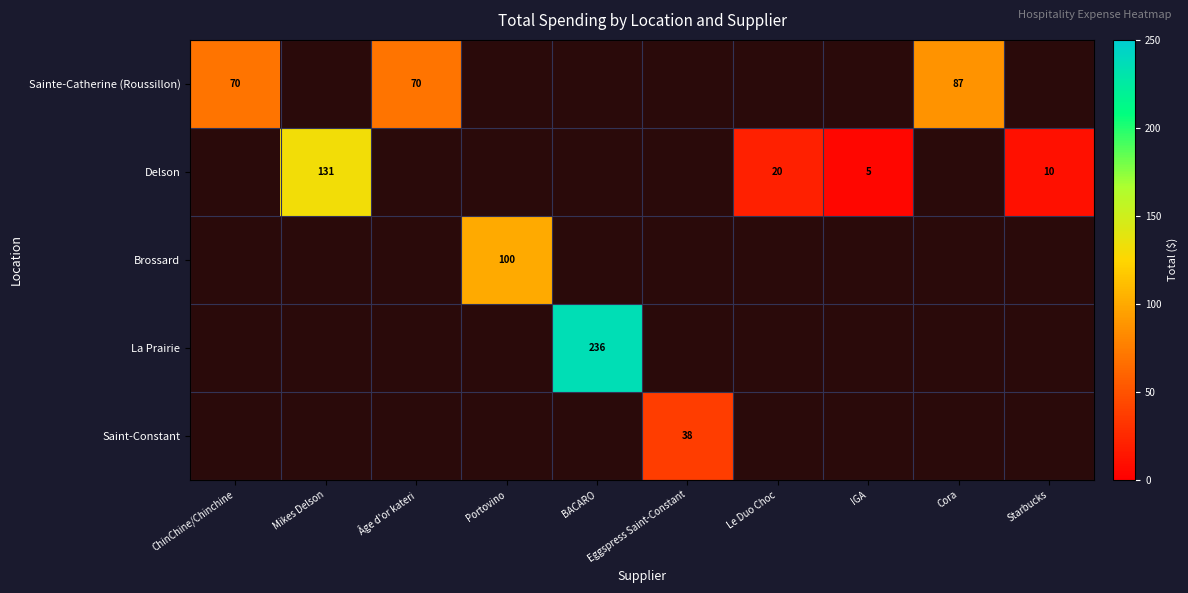

What is the total value across all series at Cora?

87.1